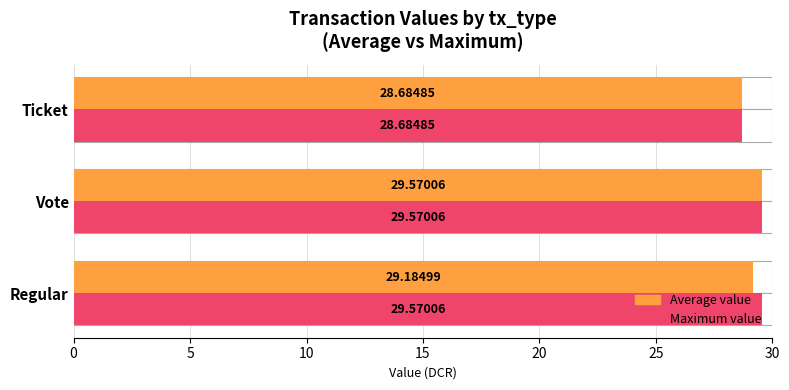

What is the difference between the maximum and minimum values in the Maximum value series?

0.9